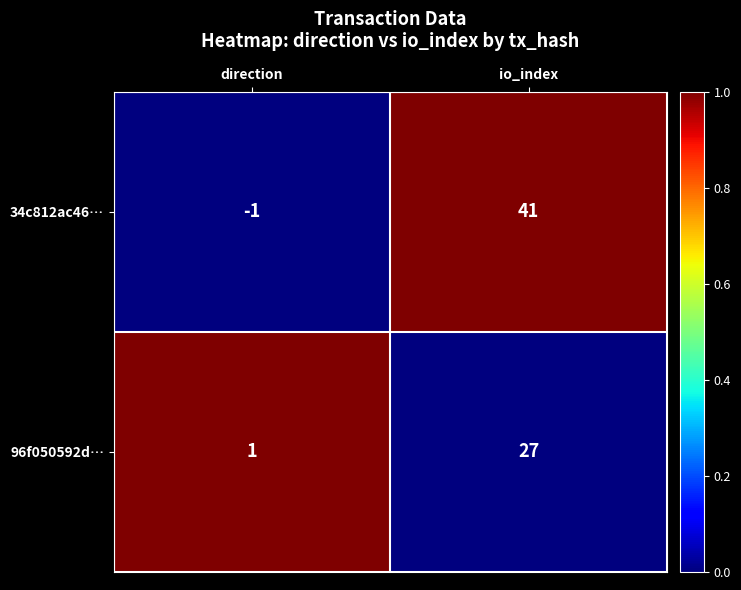

Which label corresponds to the largest value in the chart?

io_index